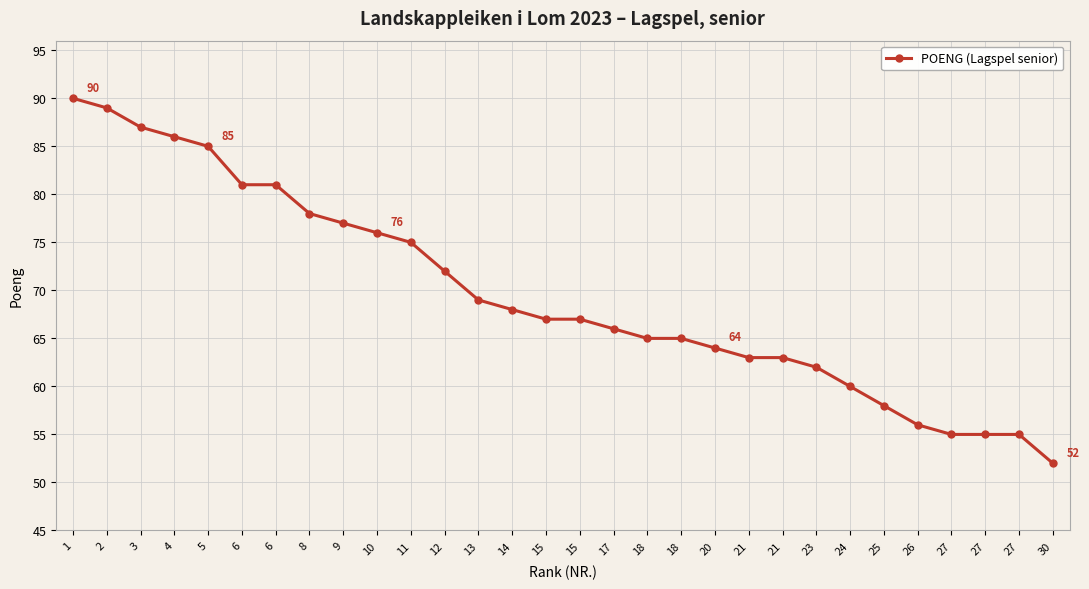

What is the sum of the values at 18 and 8?

143